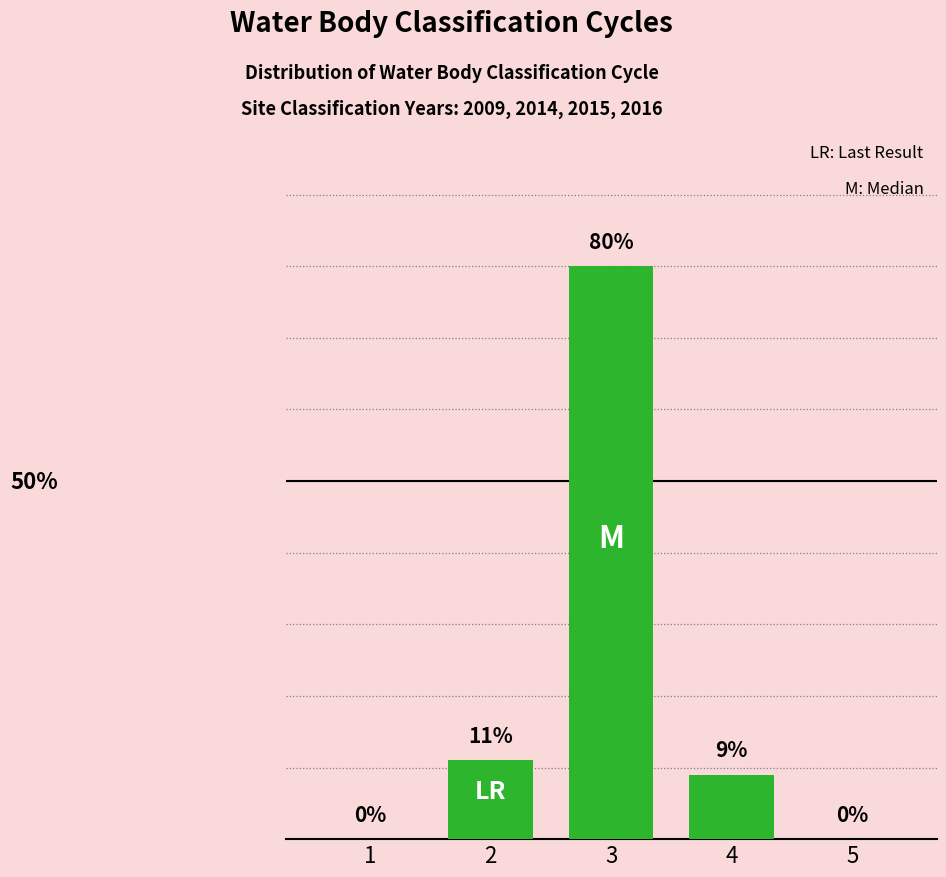

What is the maximum value shown in the chart?

80